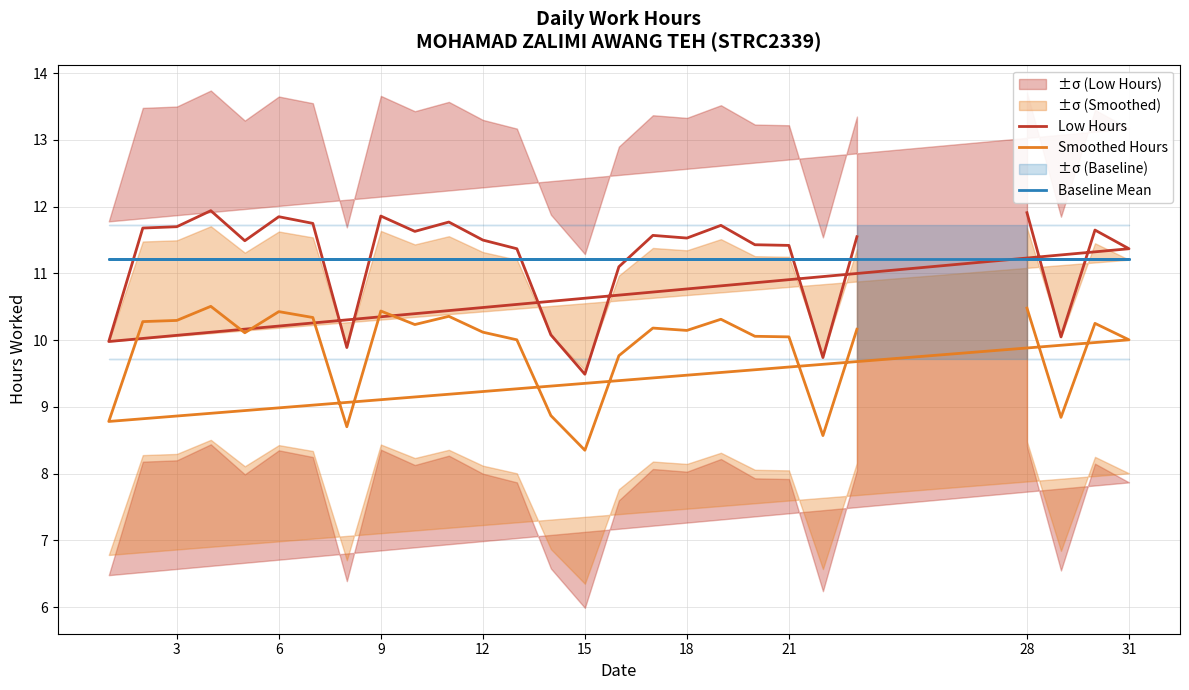

True or false: Baseline Mean and Smoothed Hours intersect in this chart.

False